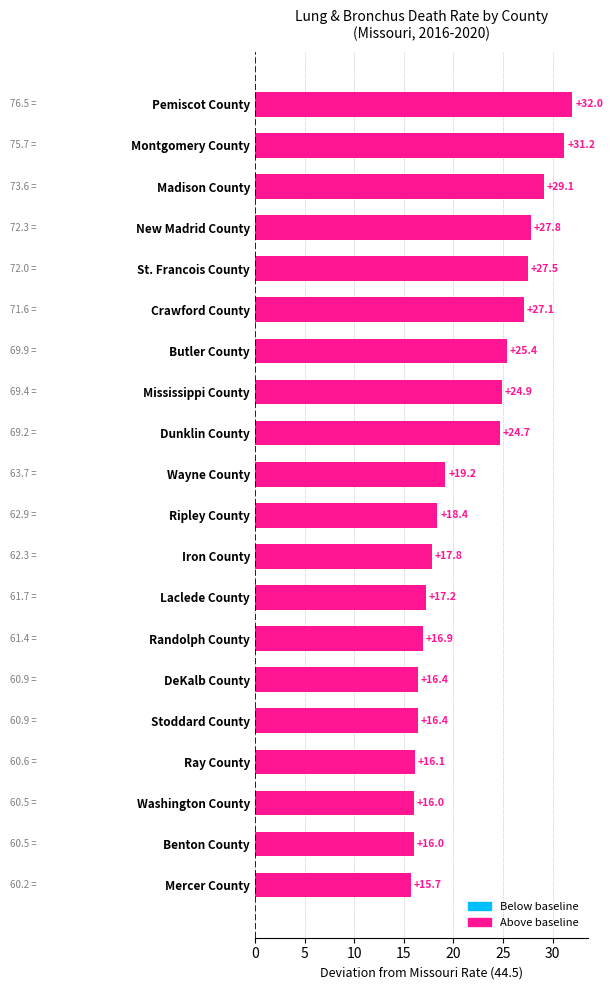

Reading top to bottom, list all the values displayed in this chart.

Pemiscot County=32.0	Montgomery County=31.2	Madison County=29.1	New Madrid County=27.8	St. Francois County=27.5	Crawford County=27.1	Butler County=25.4	Mississippi County=24.9	Dunklin County=24.7	Wayne County=19.2	Ripley County=18.4	Iron County=17.8	Laclede County=17.2	Randolph County=16.9	DeKalb County=16.4	Stoddard County=16.4	Ray County=16.1	Washington County=16.0	Benton County=16.0	Mercer County=15.7